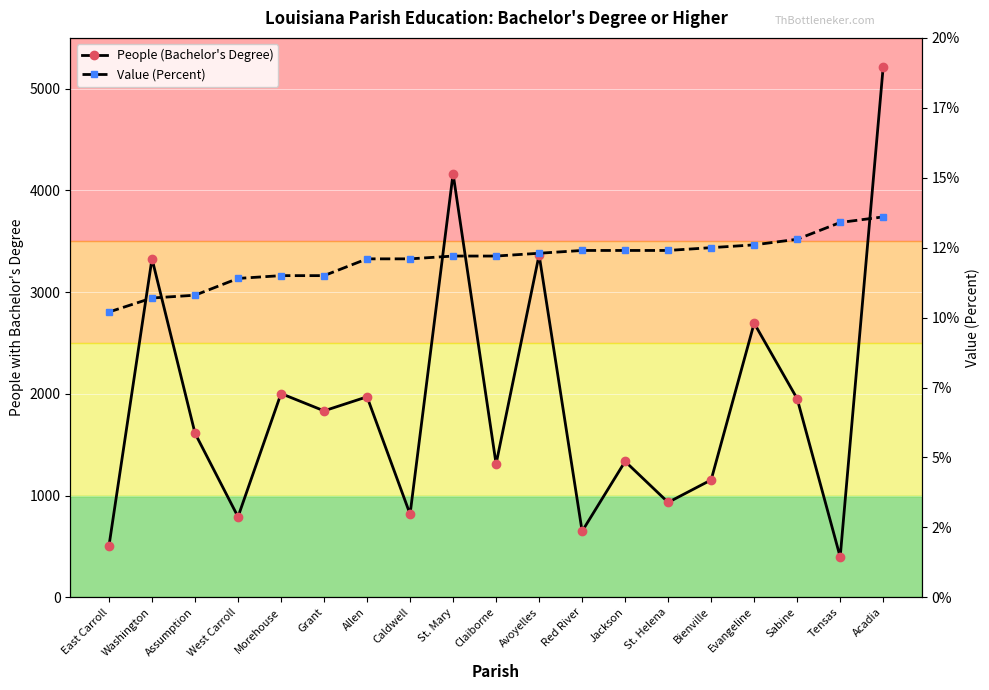

Reading right to left, list all the values displayed in this chart.

People (Bachelor's Degree): Acadia=5216.0	Tensas=396.0	Sabine=1952.0	Evangeline=2695.0	Bienville=1154.0	St. Helena=933.0	Jackson=1336.0	Red River=649.0	Avoyelles=3367.0	Claiborne=1311.0	St. Mary=4165.0	Caldwell=817.0	Allen=1971.0	Grant=1833.0	Morehouse=2003.0	West Carroll=791.0	Assumption=1613.0	Washington=3329.0	East Carroll=506.0
Value (Percent): Acadia=13.6	Tensas=13.4	Sabine=12.8	Evangeline=12.6	Bienville=12.5	St. Helena=12.4	Jackson=12.4	Red River=12.4	Avoyelles=12.3	Claiborne=12.2	St. Mary=12.2	Caldwell=12.1	Allen=12.1	Grant=11.5	Morehouse=11.5	West Carroll=11.4	Assumption=10.8	Washington=10.7	East Carroll=10.2